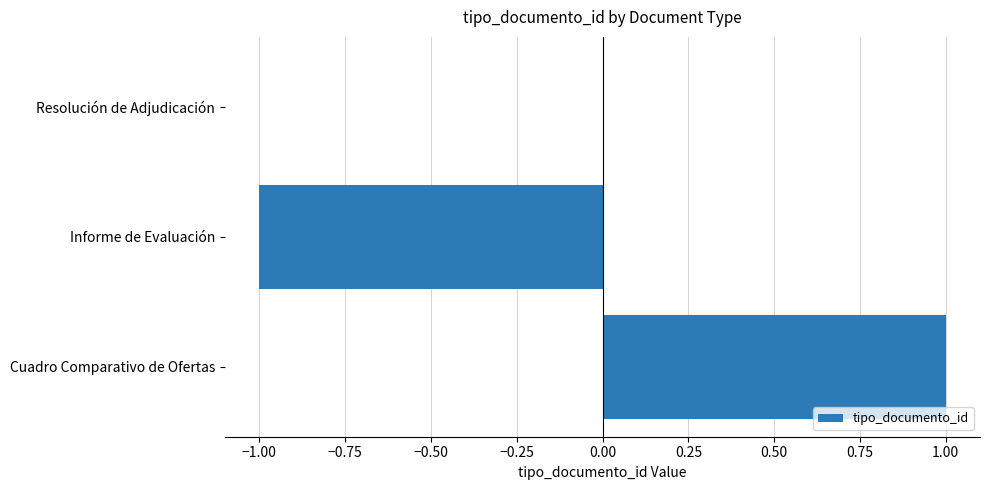

The value at Informe de Evaluación is -1. True or false?

True